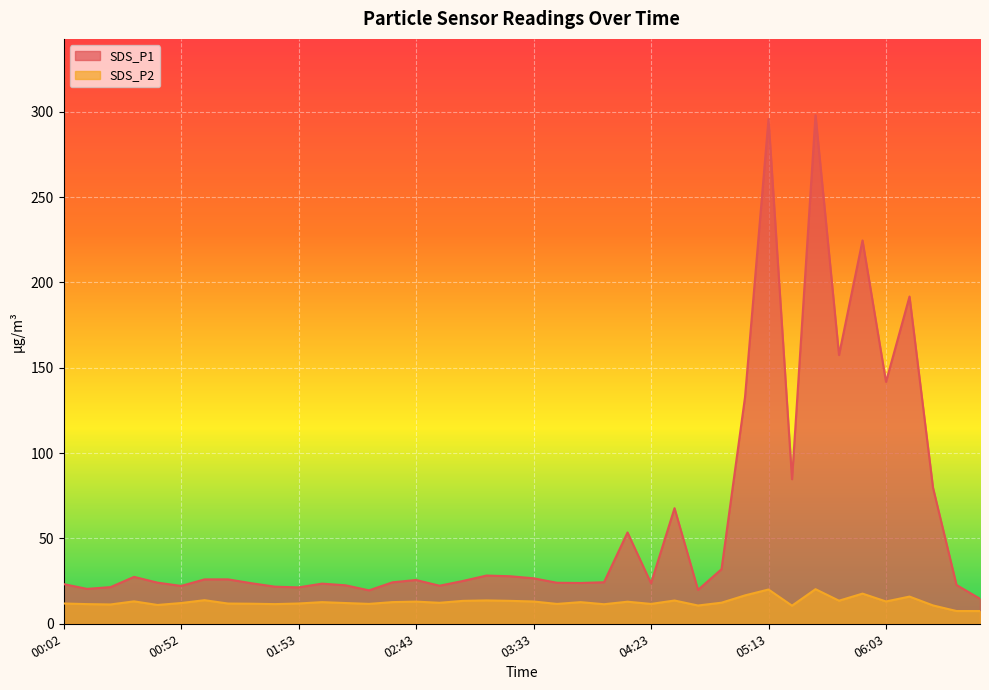

What is the total value across all series at 06:13?

207.7